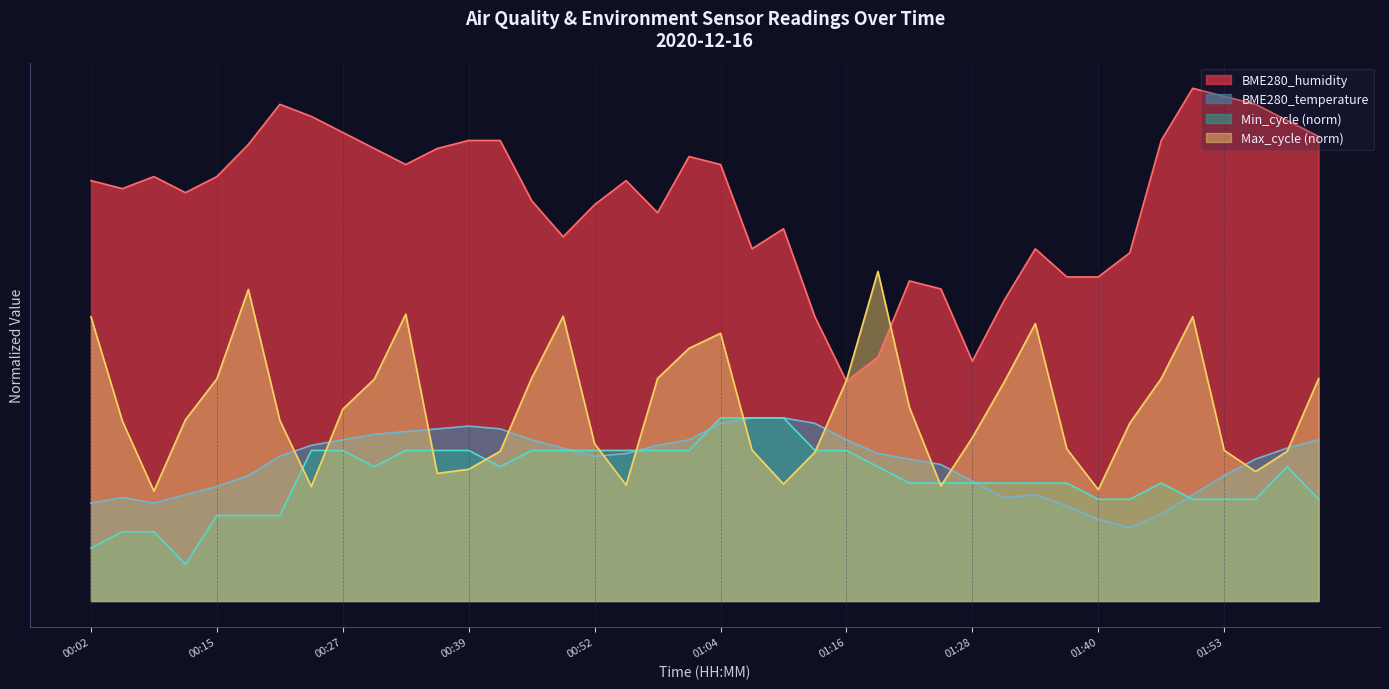

True or false: BME280_humidity has a value of 30.1 at 02:02.

False